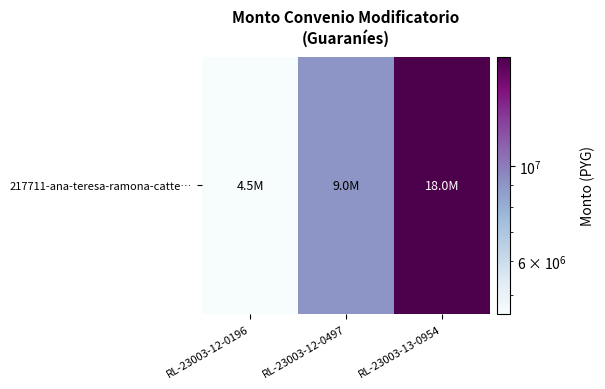

How many values are between 4500000 and 18000000?

3